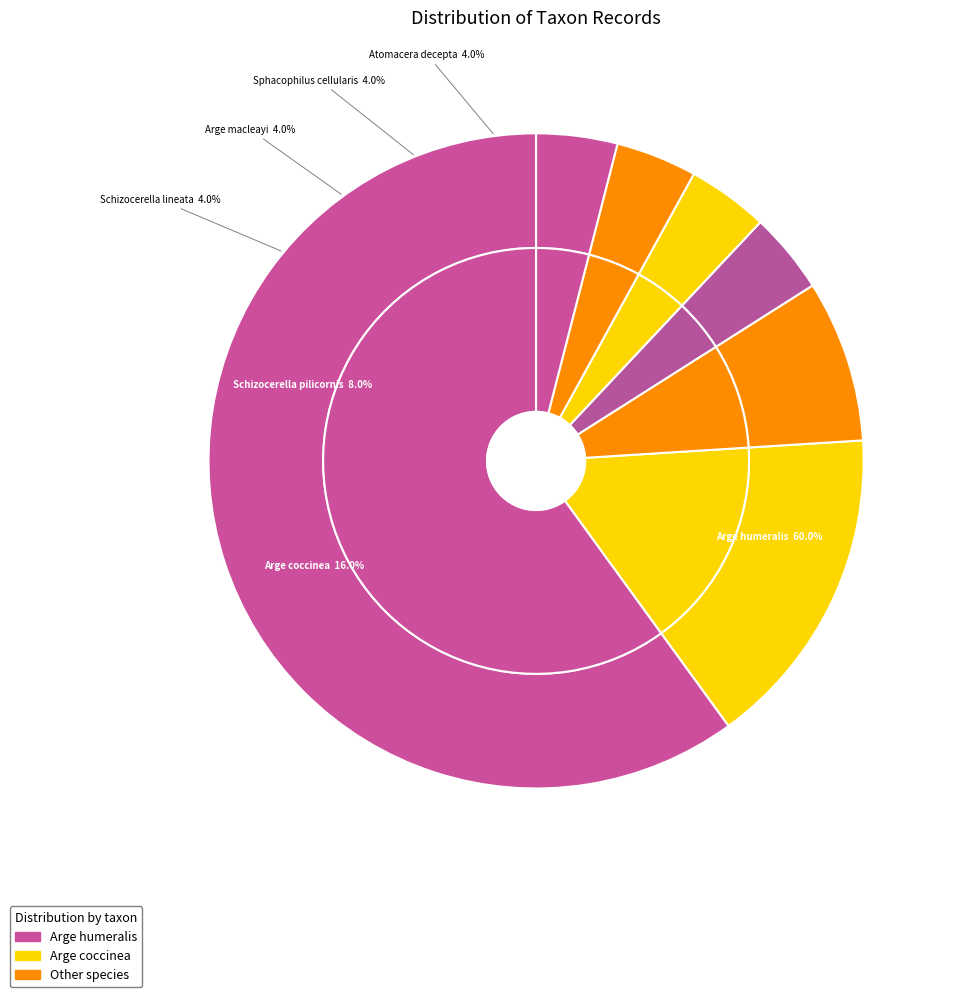

Is it true that Atomacera decepta is 4% of the pie?

True